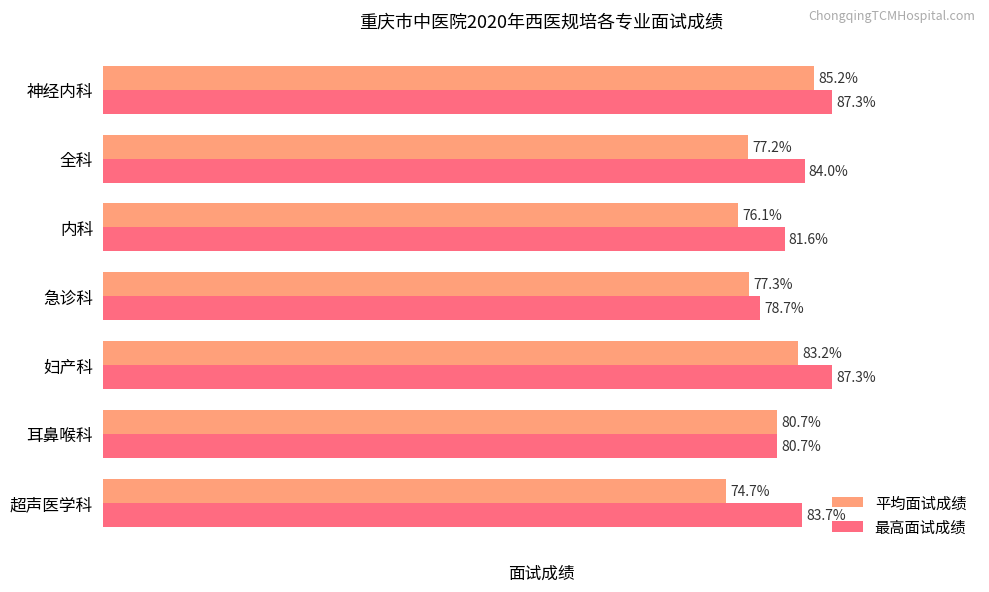

At which category is the sum across all series the highest?

神经内科